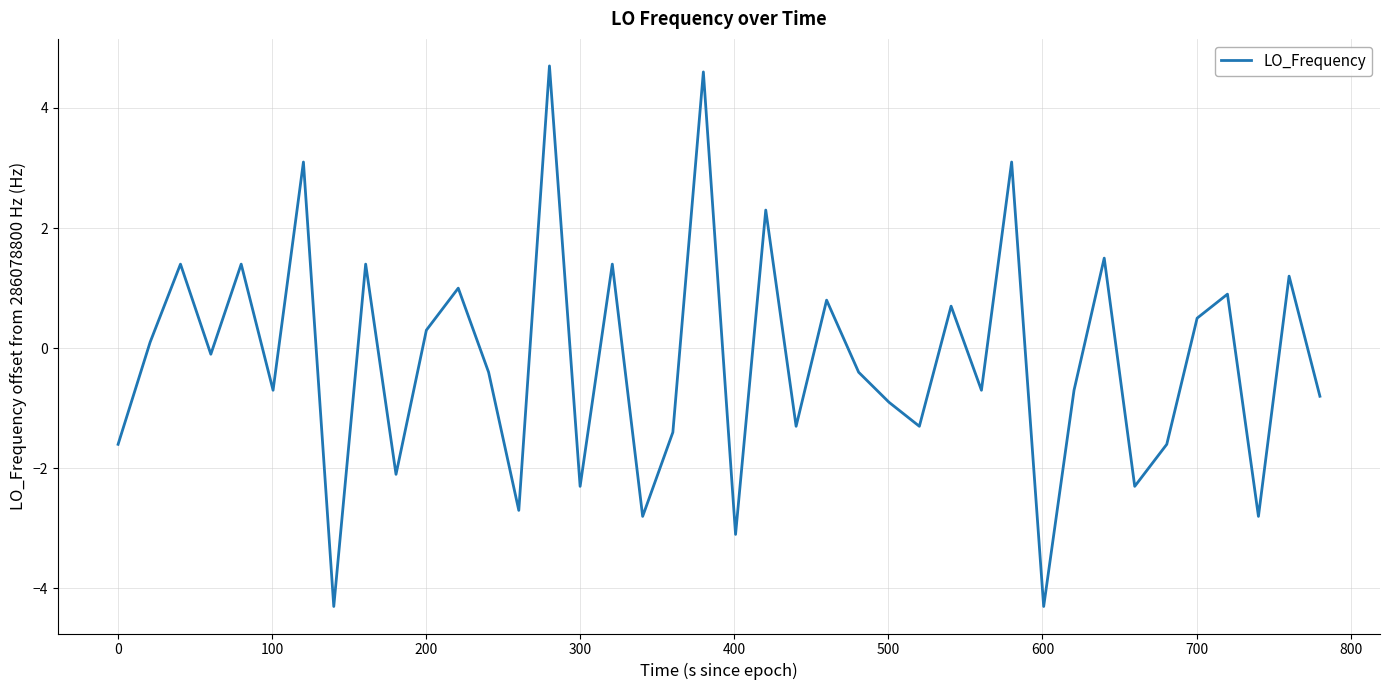

How many values are below zero?

22